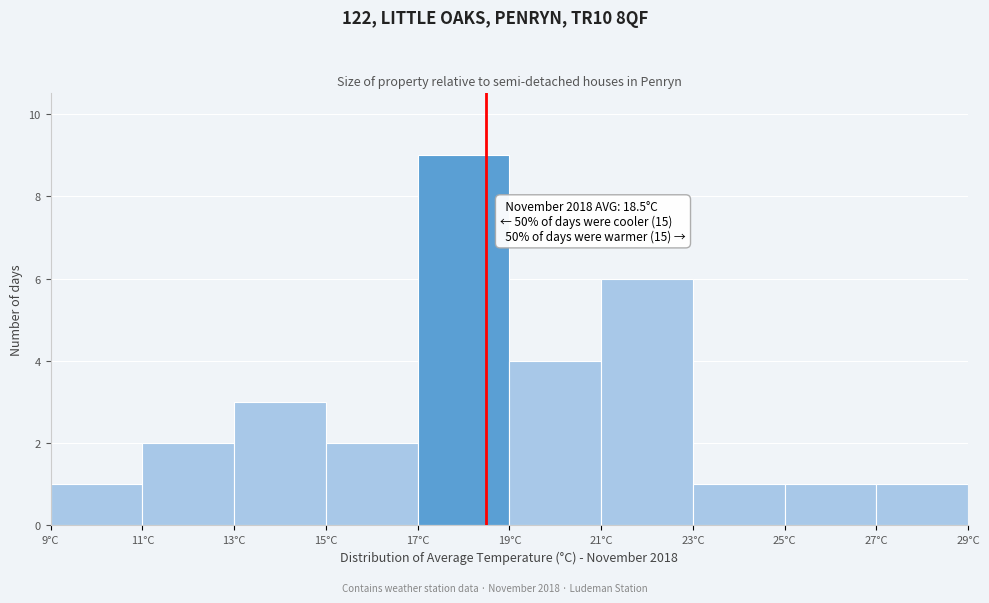

Over which range of the x-axis is the bar tallest?

17 to 19